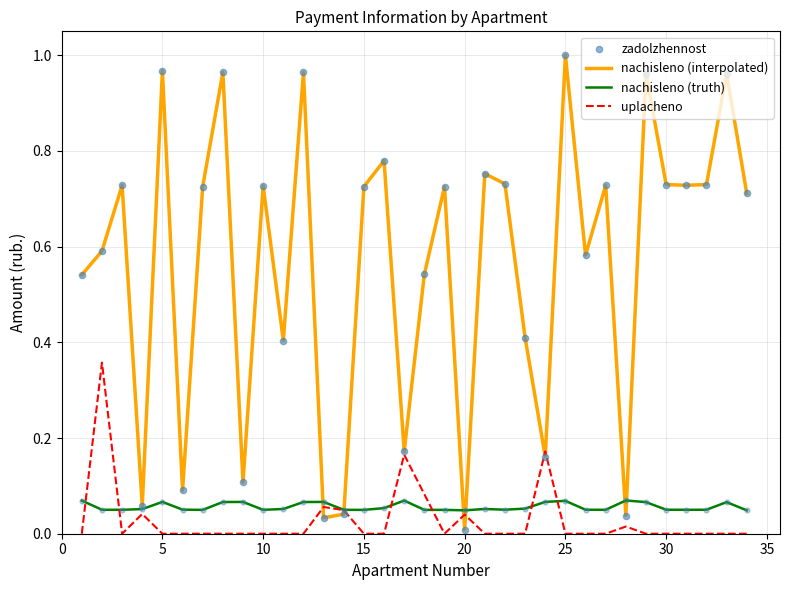

Rank the series by their maximum value, from highest to lowest.

nachisleno (interpolated), uplacheno, nachisleno (truth)